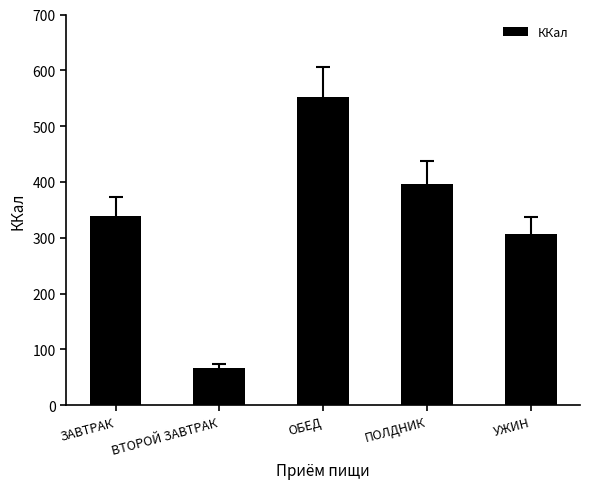

Which category has the highest value across all series?

ОБЕД